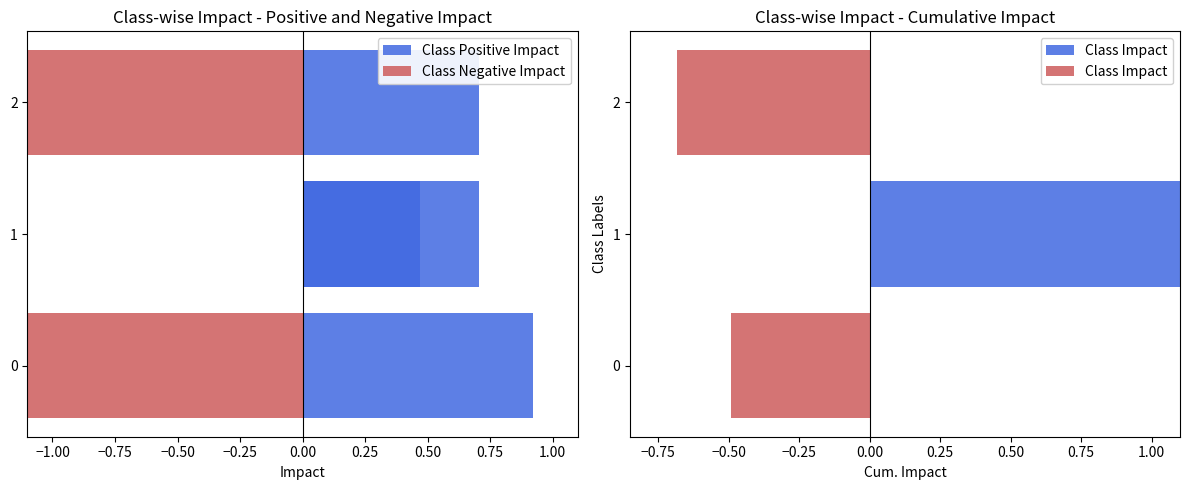

The value of Class Positive Impact at 2 is 0.7. True or false?

True